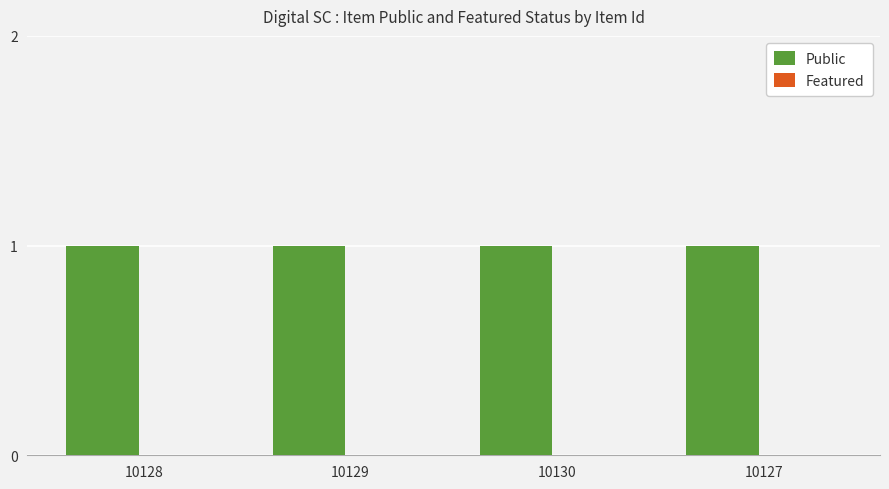

The Public series shows 1 at 10127. True or false?

True